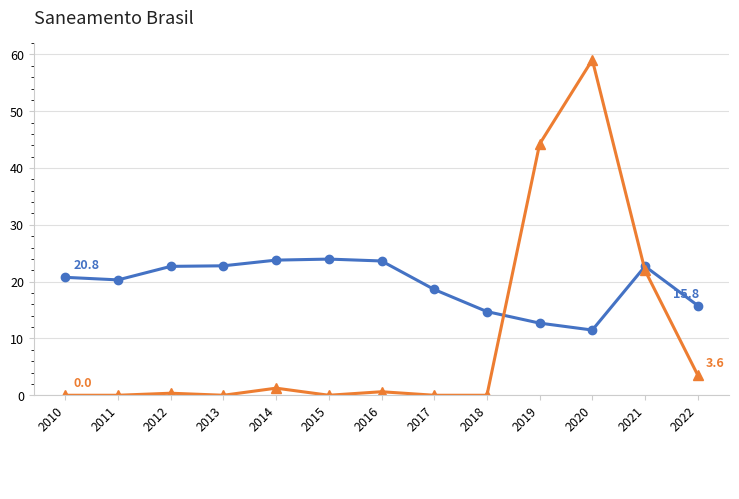

What is the spread (max minus min) of values at 2013?

22.8